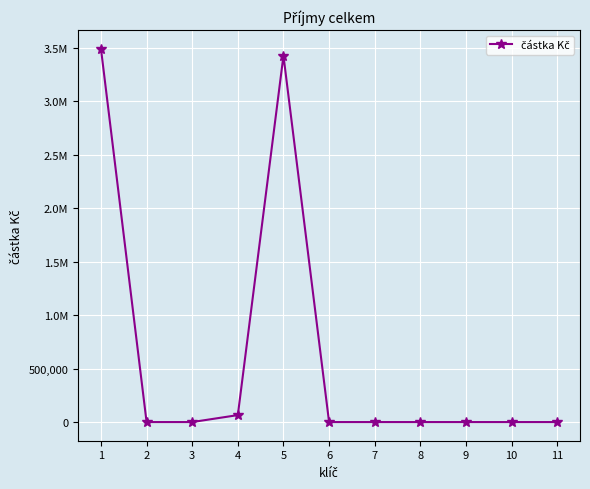

Which label corresponds to the smallest value in the chart?

2